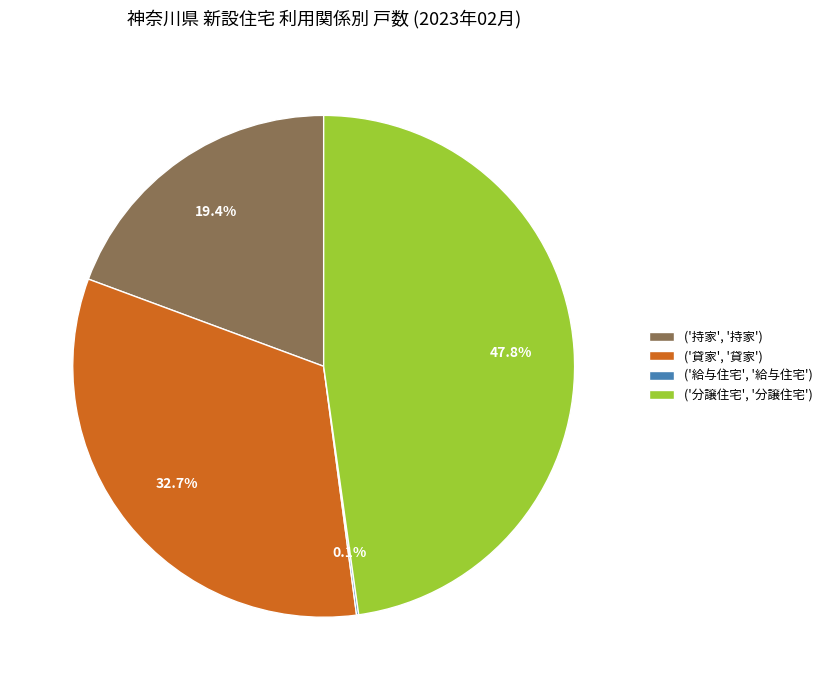

To the nearest percent, what is the difference between the largest and smallest slice percentages?

48%